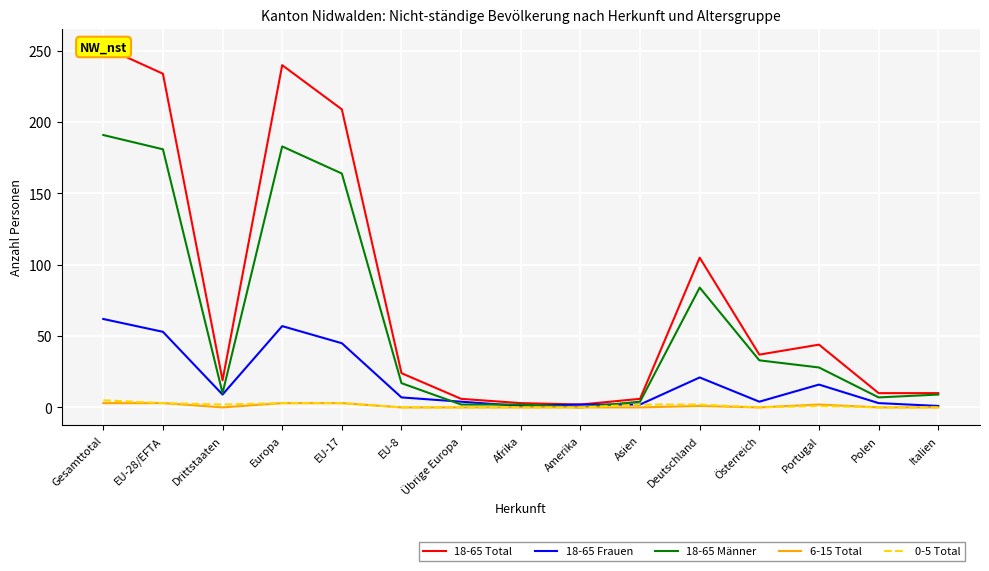

Count the number of data series in this chart.

5